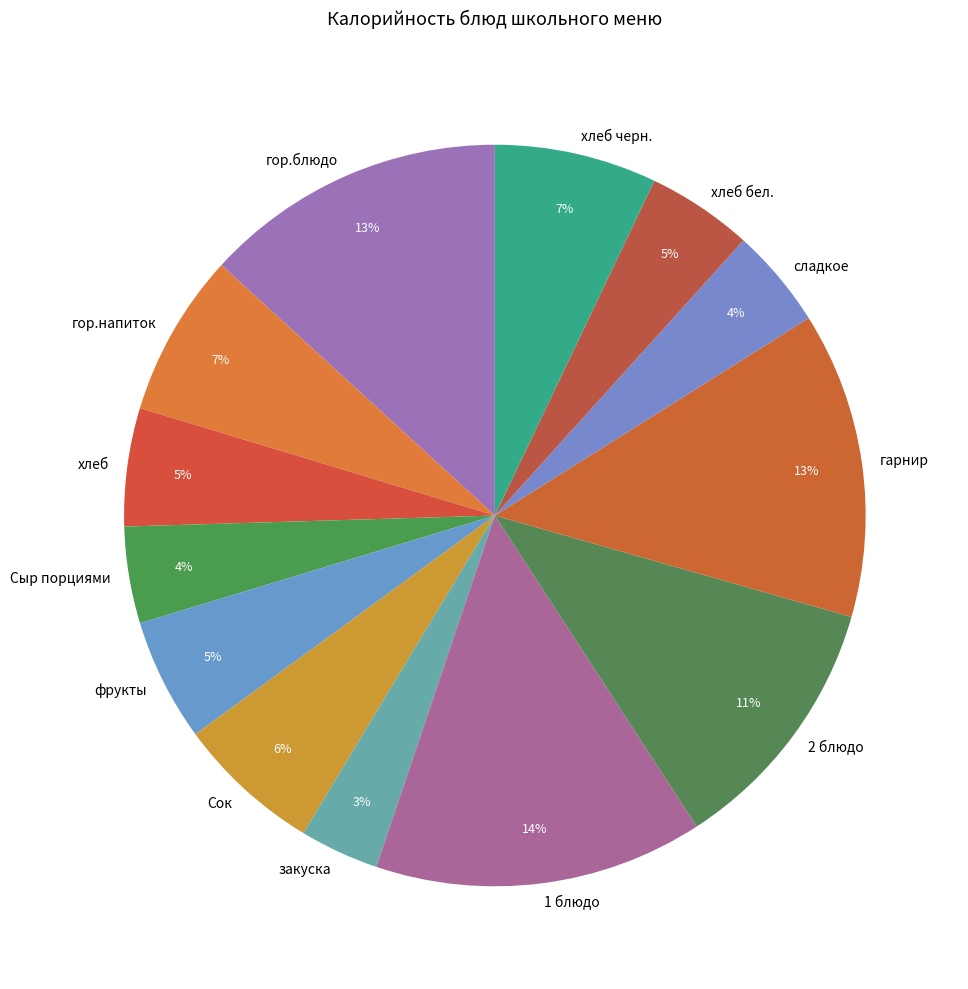

To the nearest percent, what is the average slice percentage?

8%